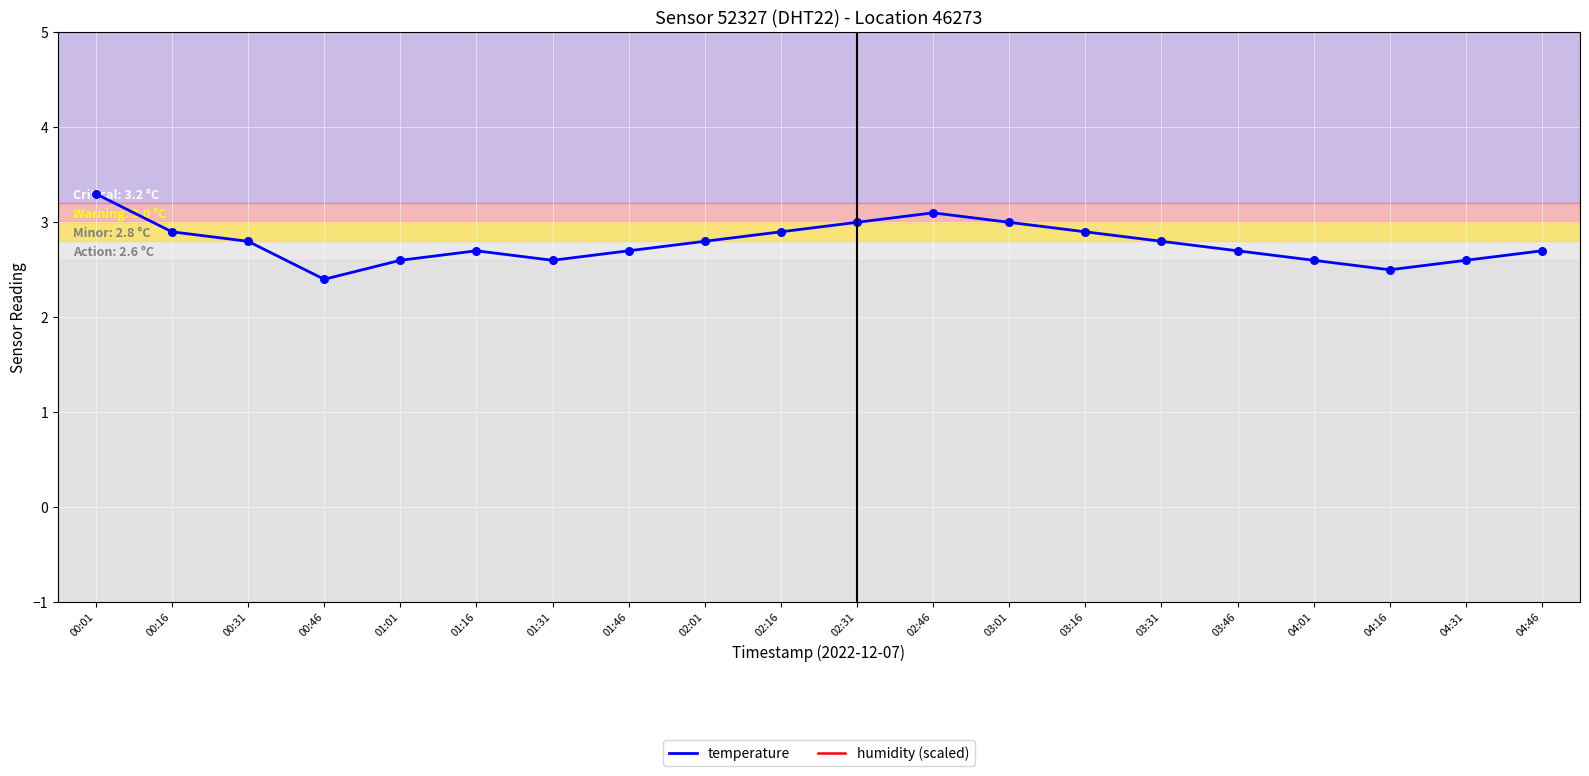

What are all the series names shown in the legend?

temperature, humidity (scaled)